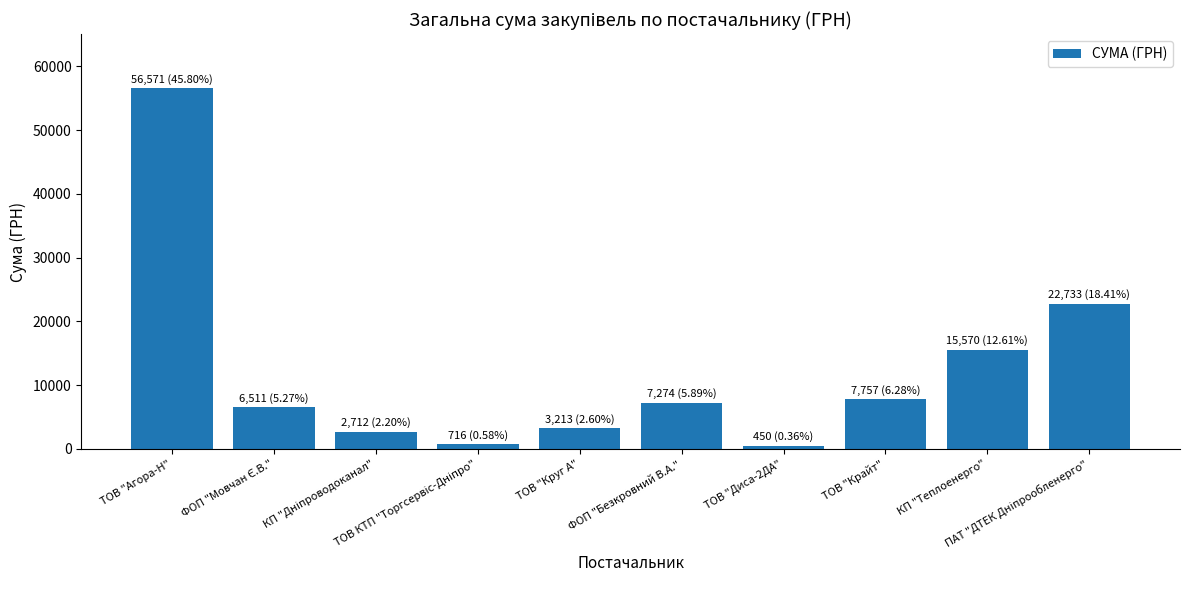

What is the approximate value at ФОП "Безкровний В.А."?

7274.4